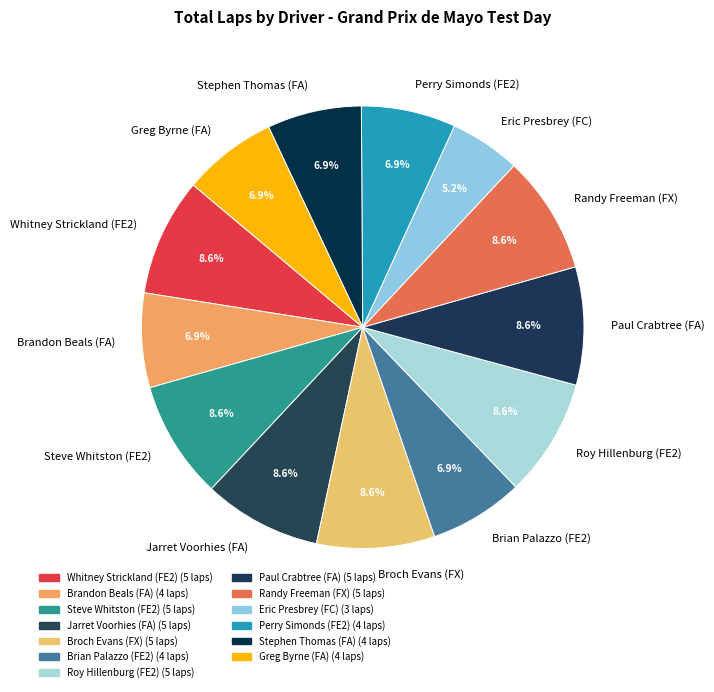

Which category has the smallest portion of the pie?

Eric Presbrey (FC)